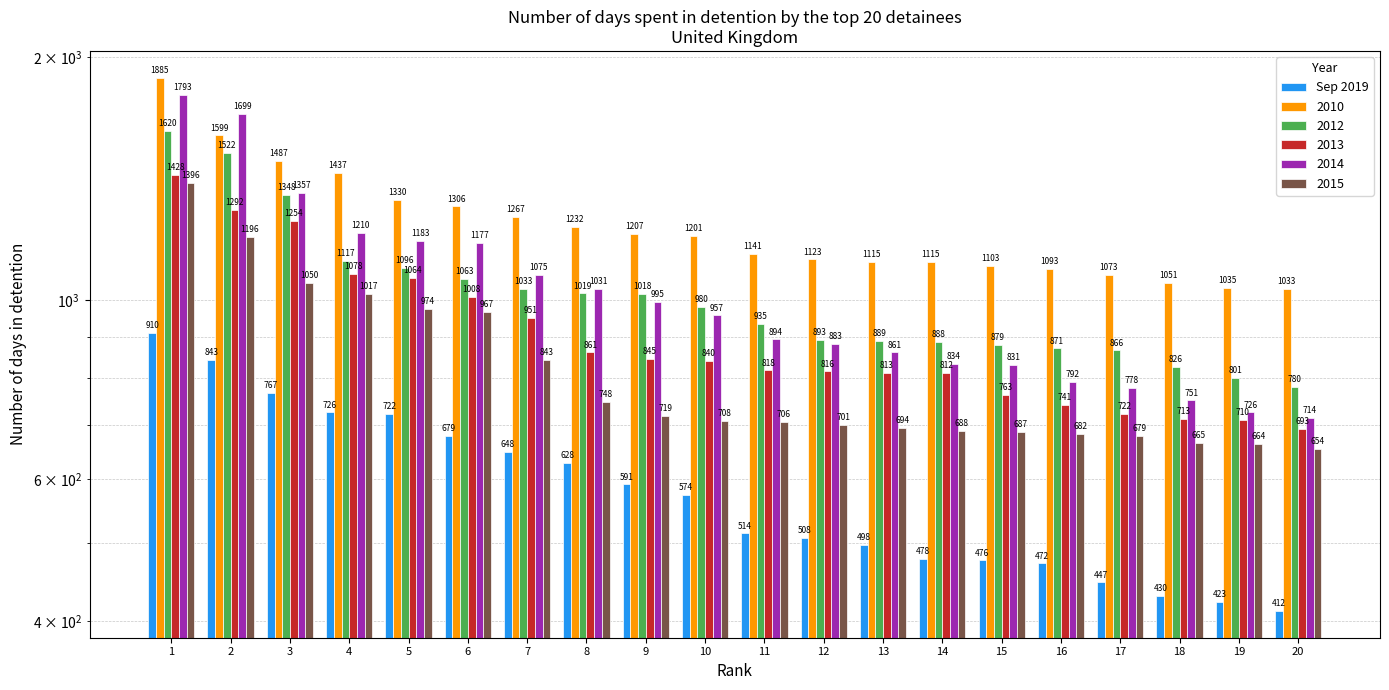

Rank the categories by value from lowest to highest.

20, 19, 18, 17, 16, 15, 14, 13, 12, 11, 10, 9, 8, 7, 6, 5, 4, 3, 2, 1